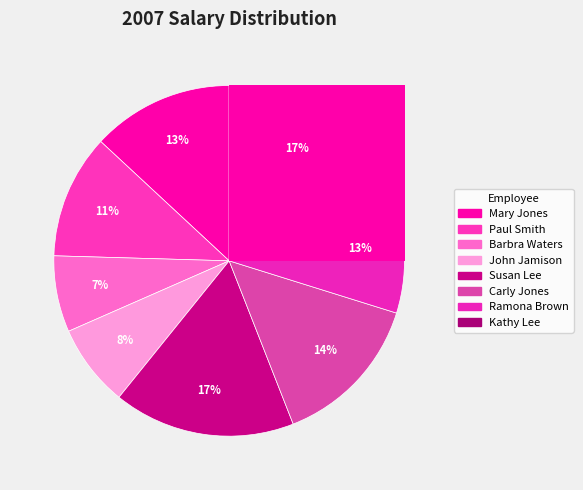

To the nearest percent, what percentage of the pie is Ramona Brown?

13%